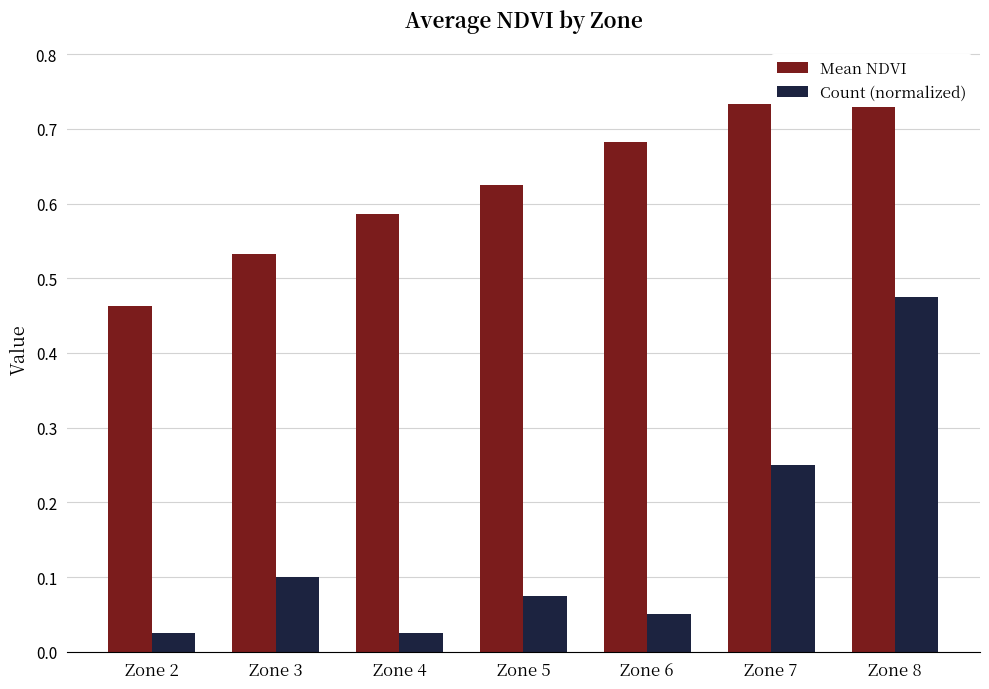

Count the Mean NDVI values in the range 0 to 1.

7